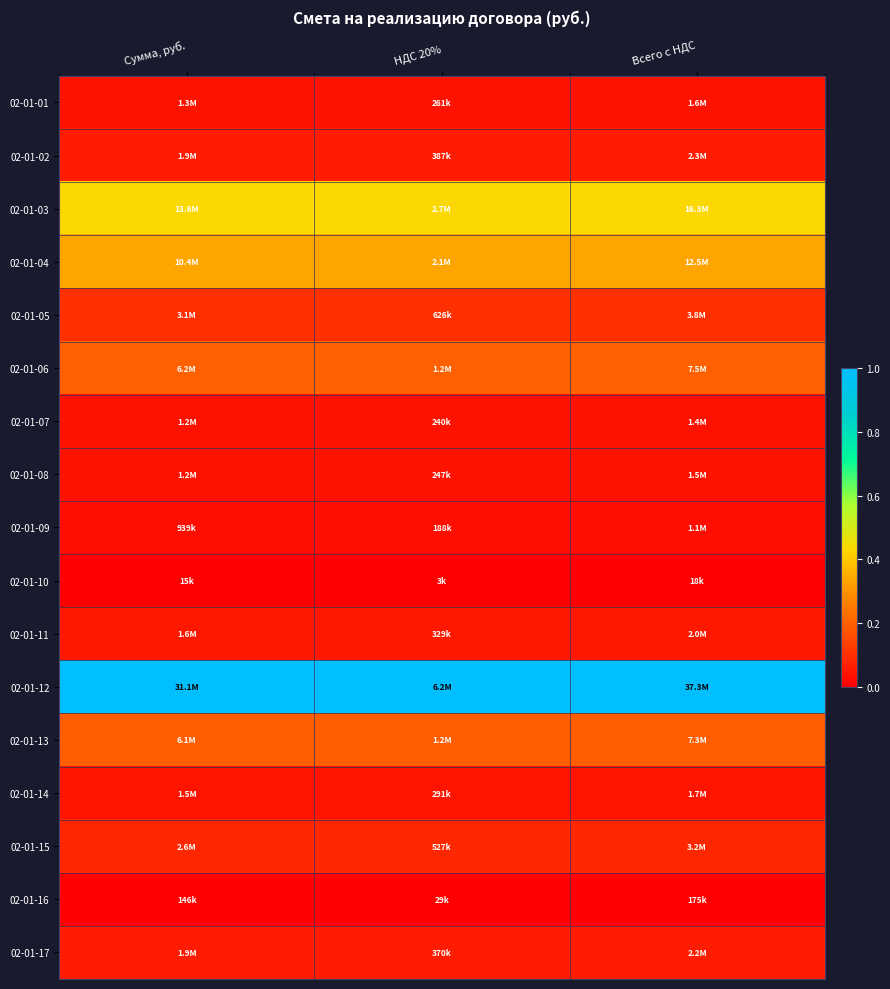

Reading left to right, list all the values displayed in this chart.

02-01-01: Сумма, руб.=0.0	НДС 20%=0.0	Всего с НДС=0.0
02-01-02: Сумма, руб.=0.1	НДС 20%=0.1	Всего с НДС=0.1
02-01-03: Сумма, руб.=0.4	НДС 20%=0.4	Всего с НДС=0.4
02-01-04: Сумма, руб.=0.3	НДС 20%=0.3	Всего с НДС=0.3
02-01-05: Сумма, руб.=0.1	НДС 20%=0.1	Всего с НДС=0.1
02-01-06: Сумма, руб.=0.2	НДС 20%=0.2	Всего с НДС=0.2
02-01-07: Сумма, руб.=0.0	НДС 20%=0.0	Всего с НДС=0.0
02-01-08: Сумма, руб.=0.0	НДС 20%=0.0	Всего с НДС=0.0
02-01-09: Сумма, руб.=0.0	НДС 20%=0.0	Всего с НДС=0.0
02-01-10: Сумма, руб.=0.0	НДС 20%=0.0	Всего с НДС=0.0
02-01-11: Сумма, руб.=0.1	НДС 20%=0.1	Всего с НДС=0.1
02-01-12: Сумма, руб.=1.0	НДС 20%=1.0	Всего с НДС=1.0
02-01-13: Сумма, руб.=0.2	НДС 20%=0.2	Всего с НДС=0.2
02-01-14: Сумма, руб.=0.0	НДС 20%=0.0	Всего с НДС=0.0
02-01-15: Сумма, руб.=0.1	НДС 20%=0.1	Всего с НДС=0.1
02-01-16: Сумма, руб.=0.0	НДС 20%=0.0	Всего с НДС=0.0
02-01-17: Сумма, руб.=0.1	НДС 20%=0.1	Всего с НДС=0.1